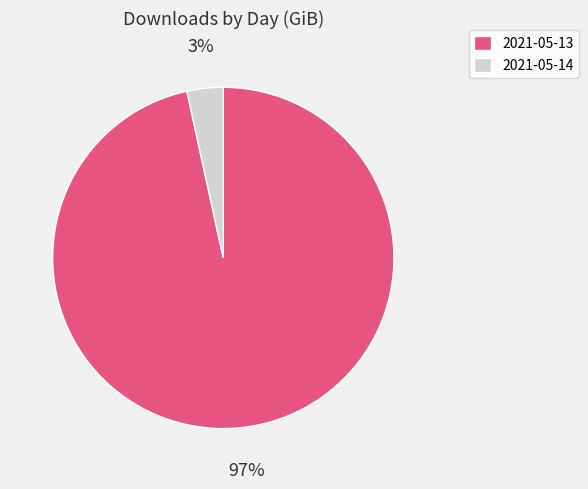

To the nearest percent, what percentage of the pie is 2021-05-14?

3%